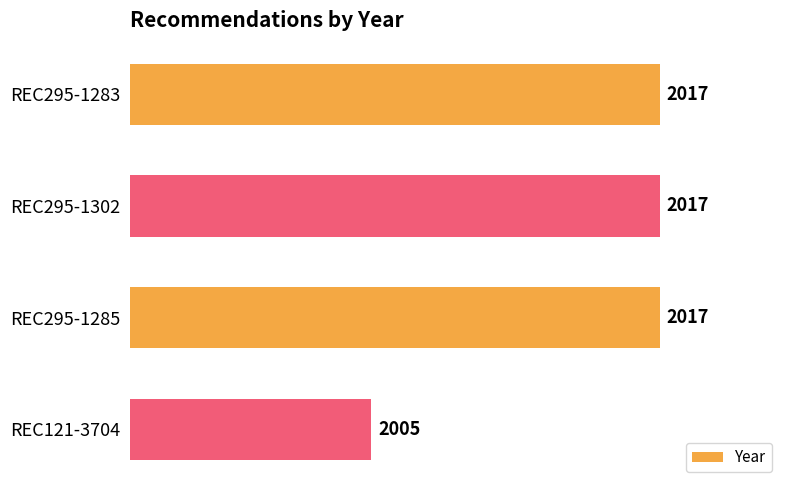

Reading top to bottom, transcribe all the data shown in this chart.

2017	2017	2017	2005